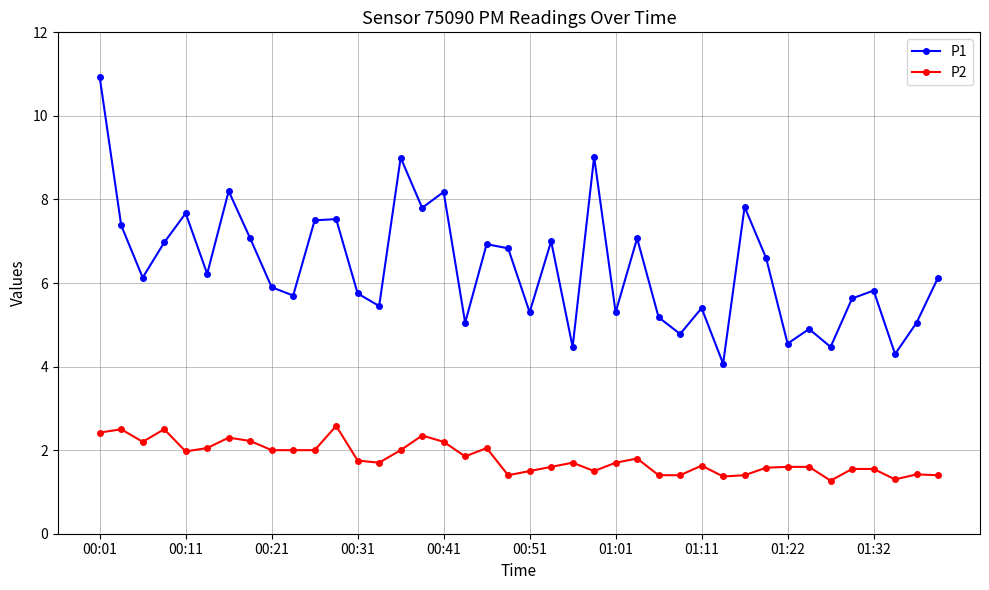

Which series has the widest spread of values?

P1